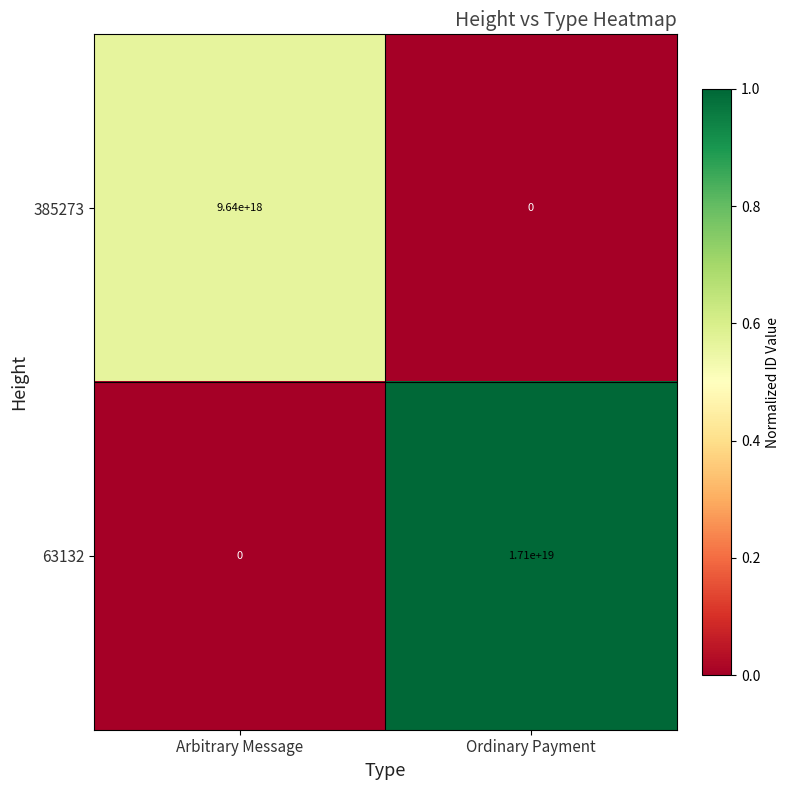

At which category is the sum across all series the highest?

Ordinary Payment